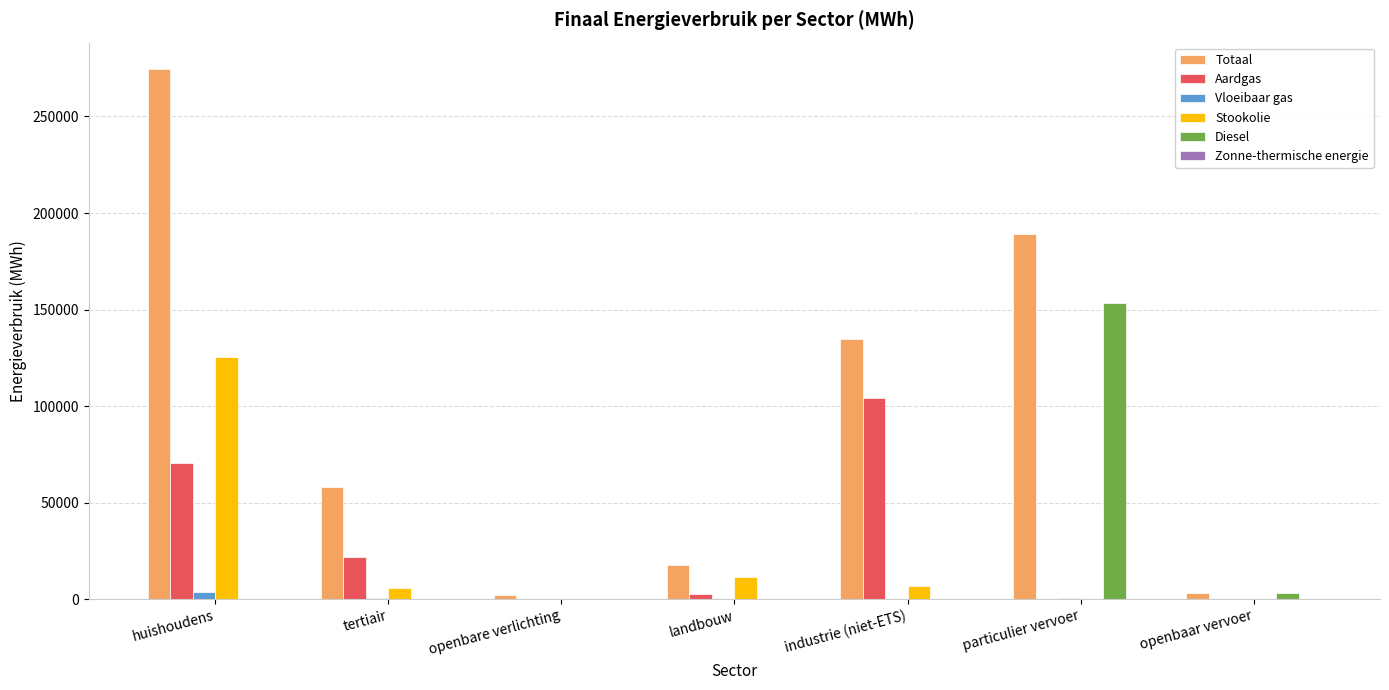

What is the approximate value of Stookolie at landbouw?

11402.8